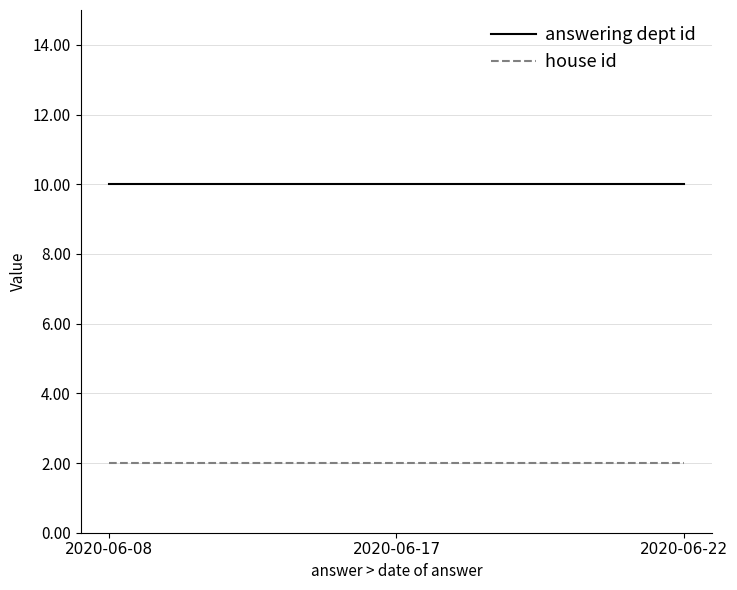

The value of house id at 2020-06-22 is 2. True or false?

True